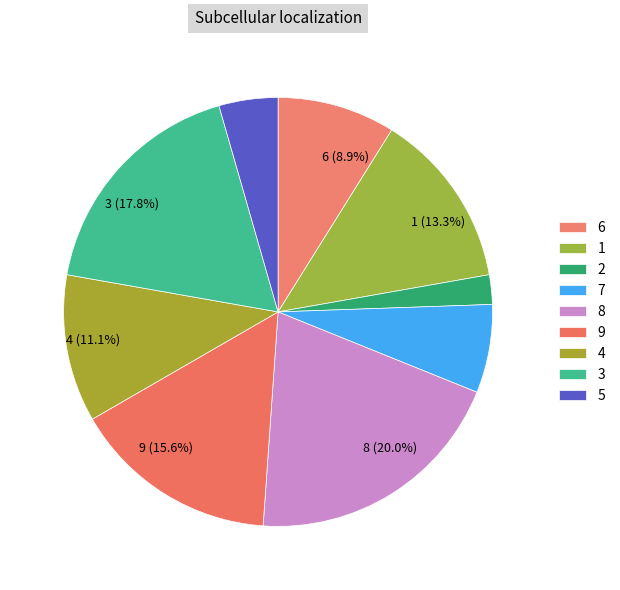

Does 8 account for over 50% of the chart?

No